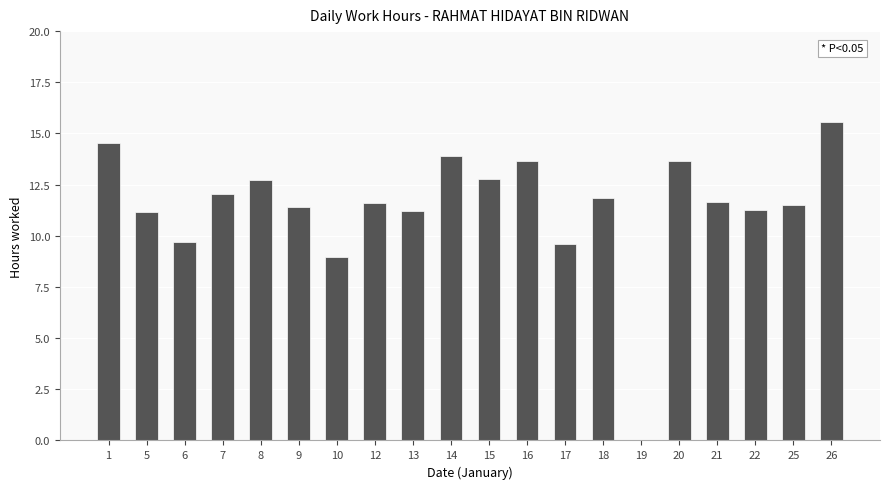

Which label corresponds to the largest value in the chart?

26